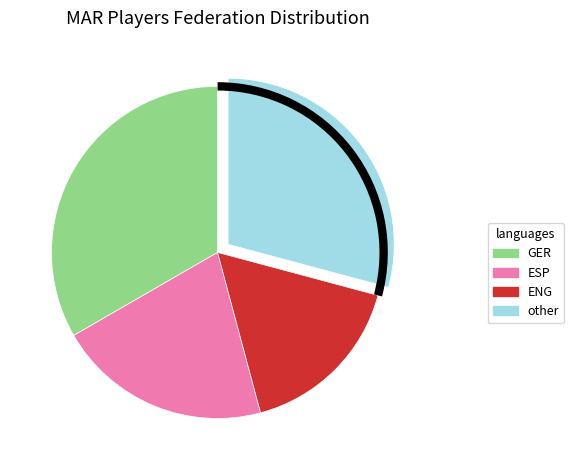

The ENG slice represents 17% of the pie. True or false?

True